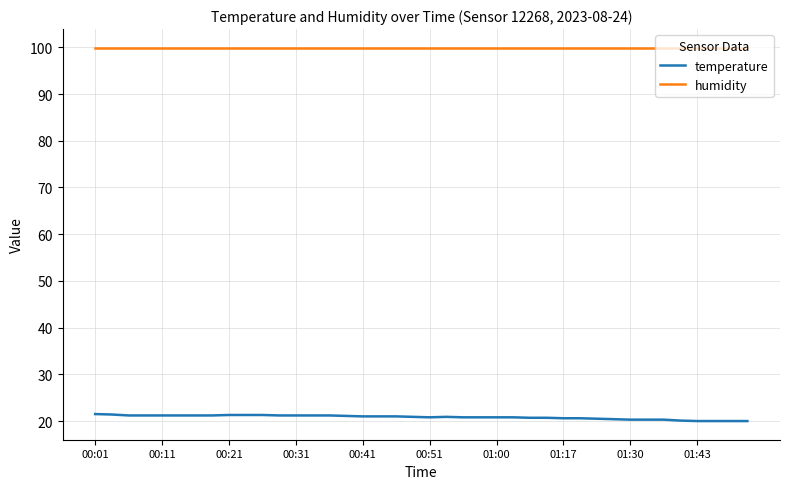

What is the minimum value for temperature?

20.0